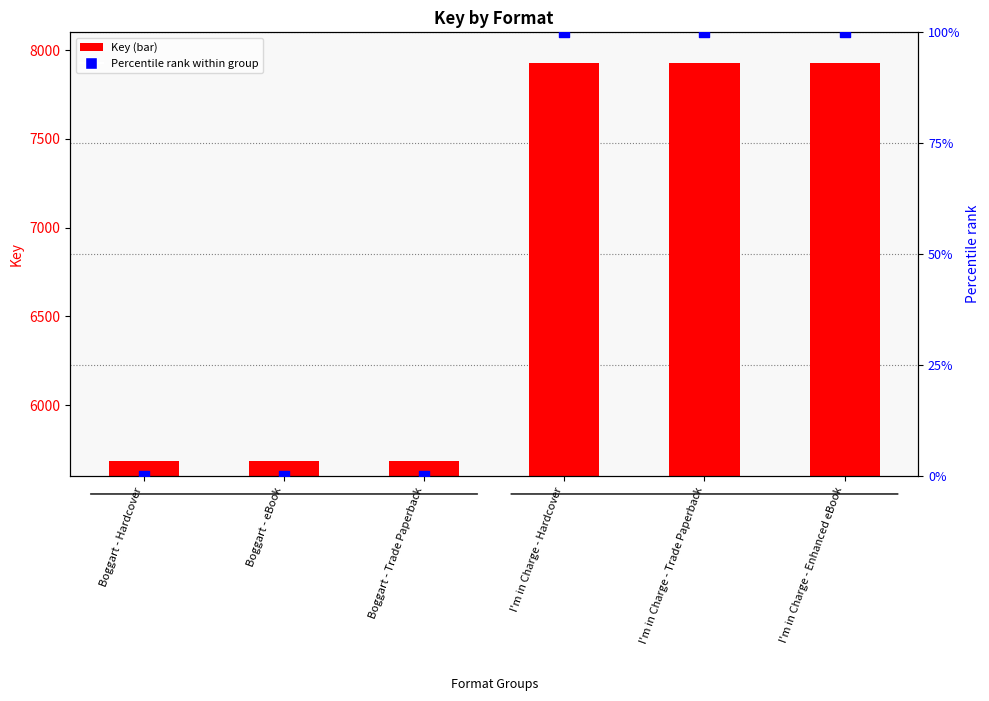

At which category is the sum across all series the highest?

I'm in Charge - Hardcover